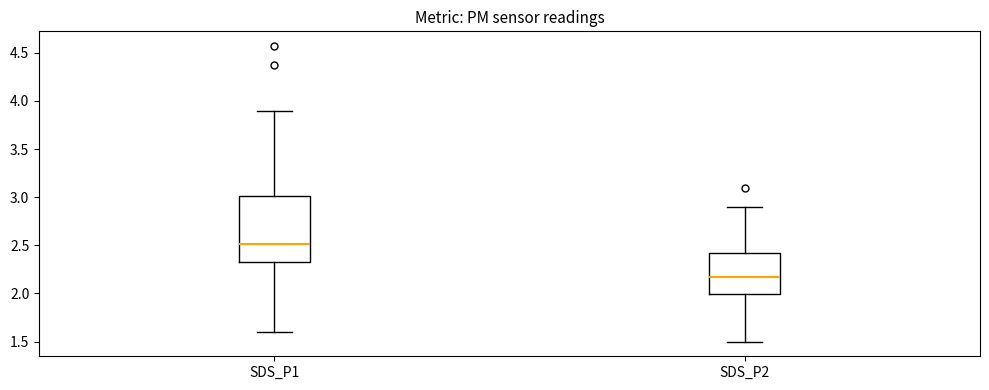

Reading left to right, transcribe this box plot: for each box, give where its median line is, the range the box spans, and where its two whiskers end, as read against the y-axis. The values are not printed on the chart, so give them approximately, as read against the axis.

SDS_P1: median 2.50, box 2.30 to 3.00, whiskers 1.60 to 3.90
SDS_P2: median 2.15, box 2.00 to 2.40, whiskers 1.50 to 2.90